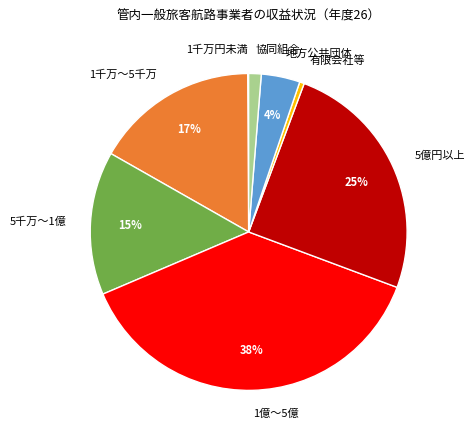

To the nearest percent, what is the difference between the largest and smallest slice percentages?

38%